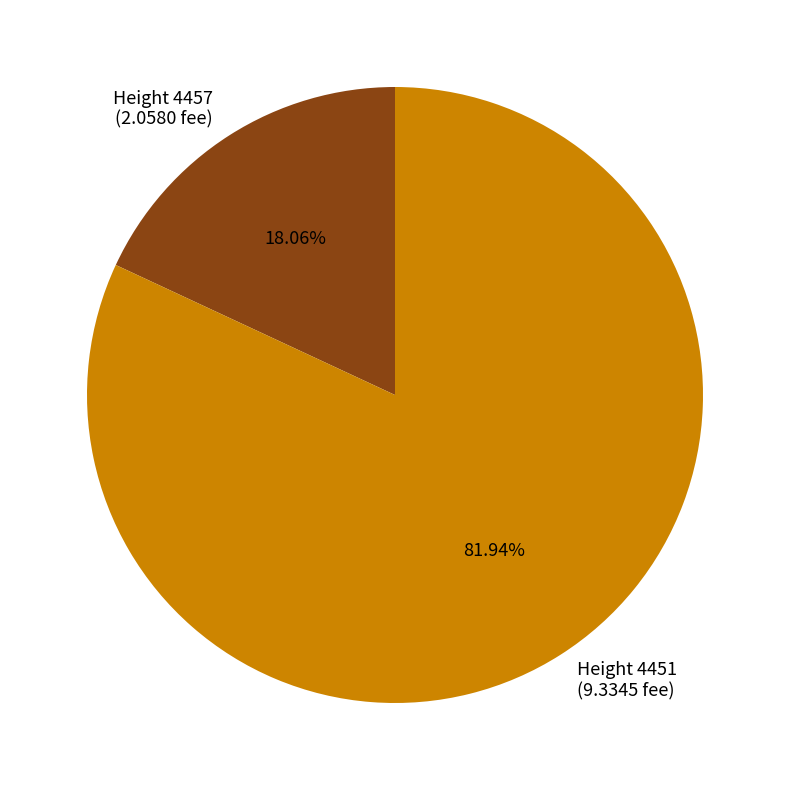

Which category accounts for the majority?

Height 4451 (9.3345 fee)